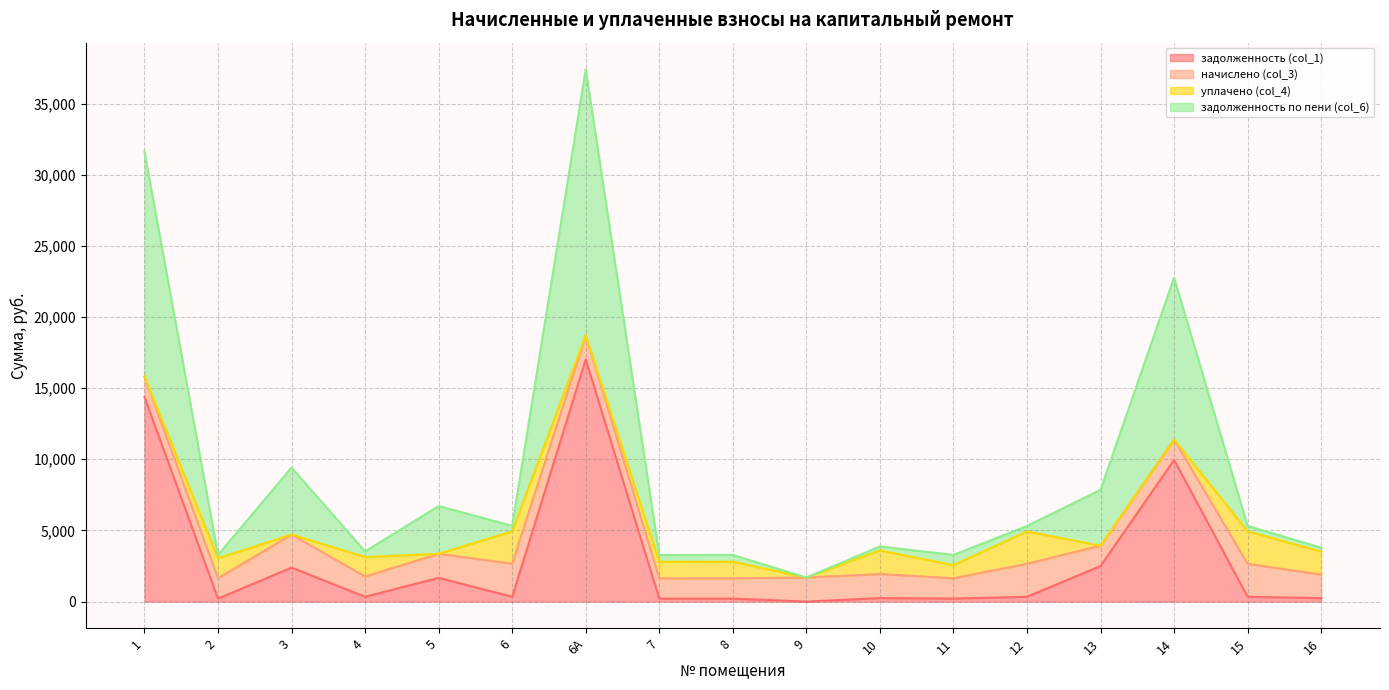

Is the value of задолженность (col_1) at 2 greater than the value of задолженность по пени (col_6) at 12?

No